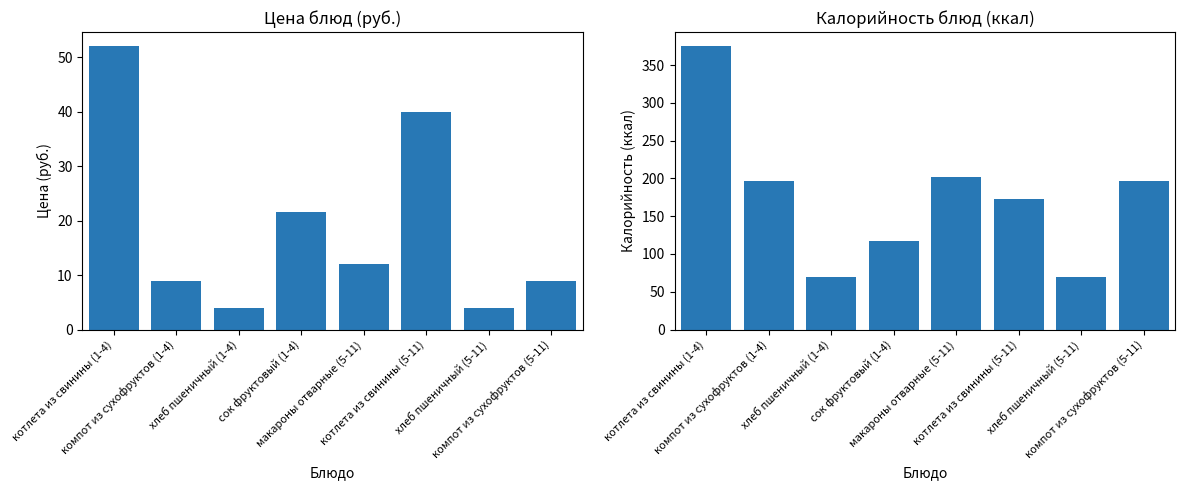

The Цена series shows 40.0 at котлета из свинины (5-11). True or false?

True